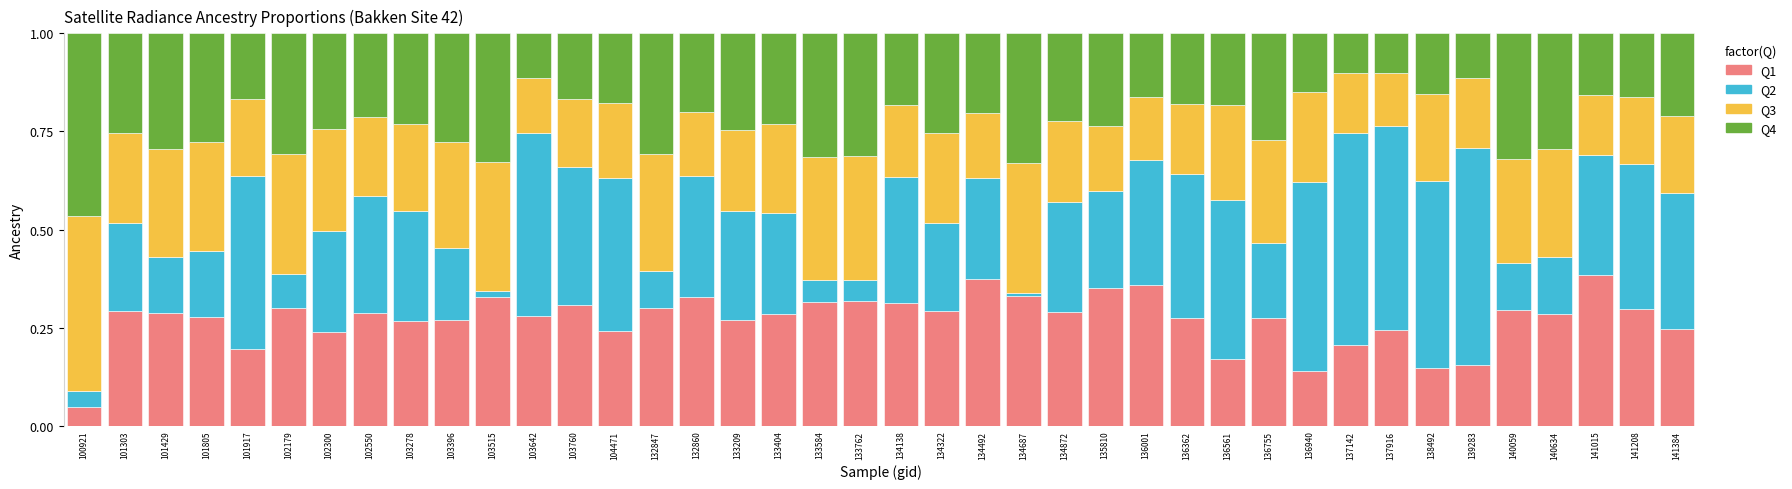

What is the total value across all series at 103642?

1.0